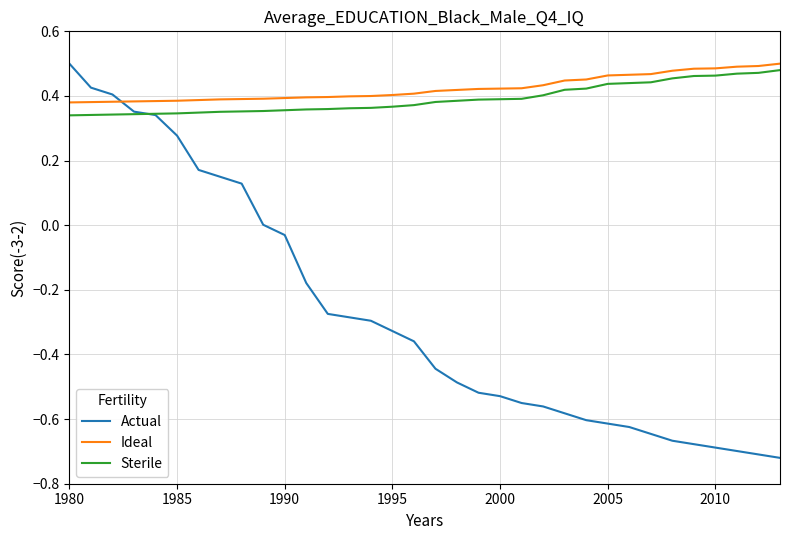

What are all the series names shown in the legend?

Actual, Ideal, Sterile